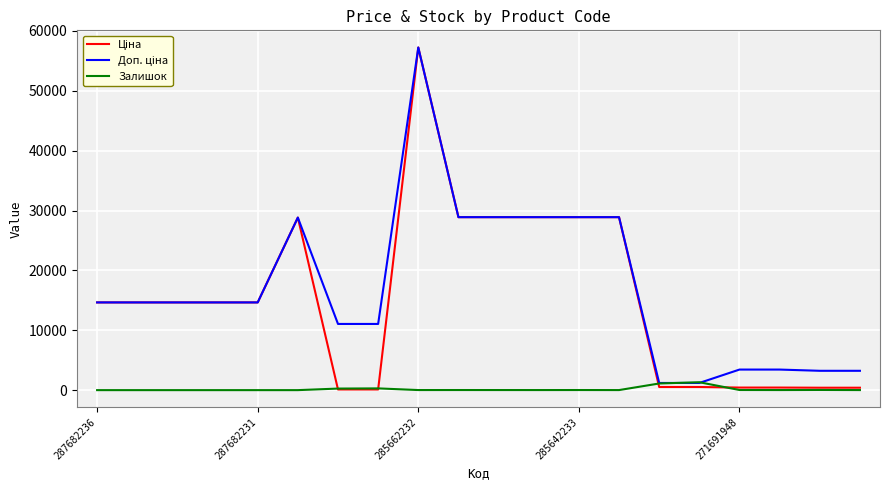

Does the chart display data point markers on the line(s)?

No